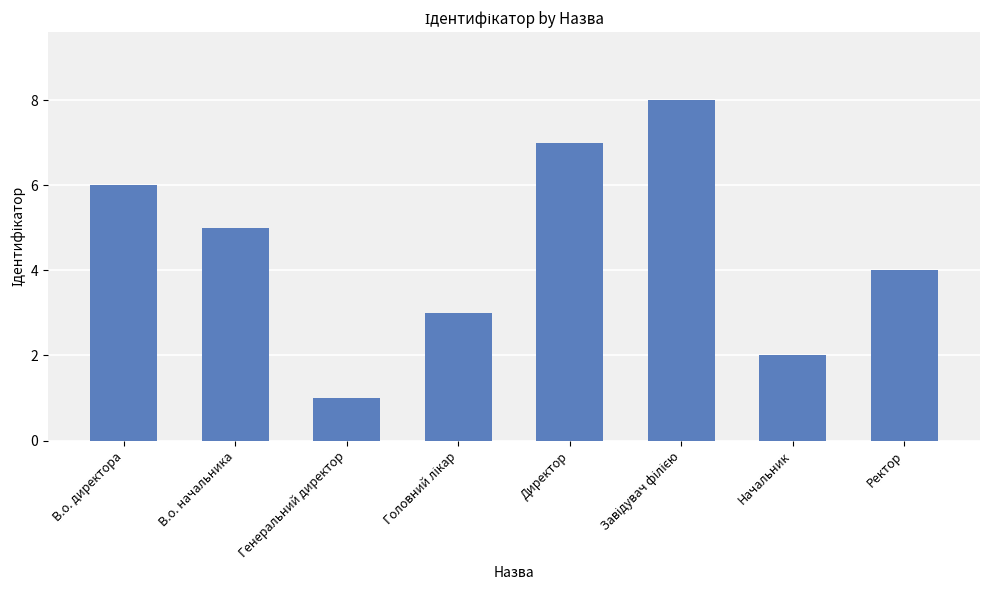

Where is the data nearest to the value 4?

Ректор